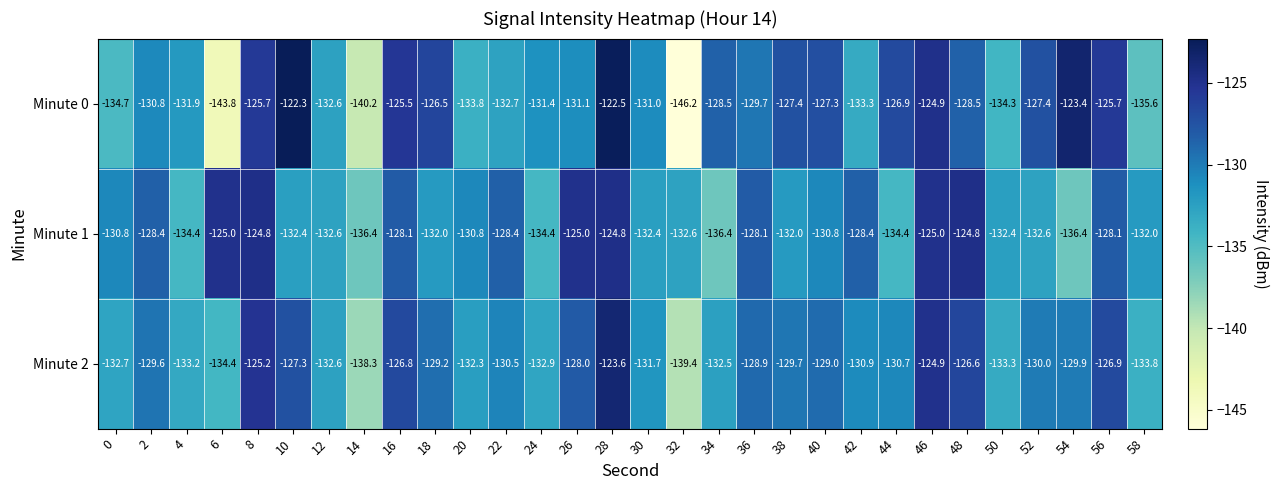

Is it true that Minute 2 equals -200.9 at 4?

False